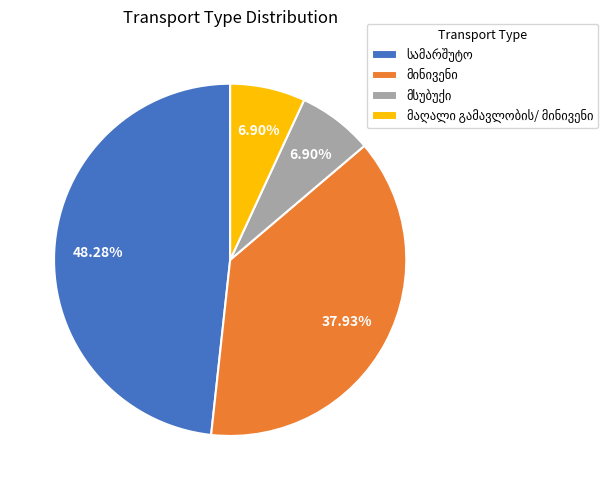

Is there a majority slice in this chart?

No